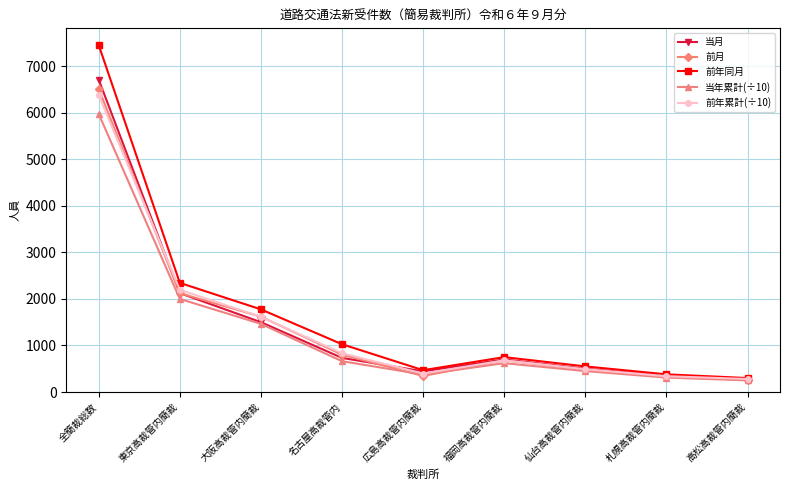

What is the total value across all series at 広島高裁管内簡裁?

2030.9